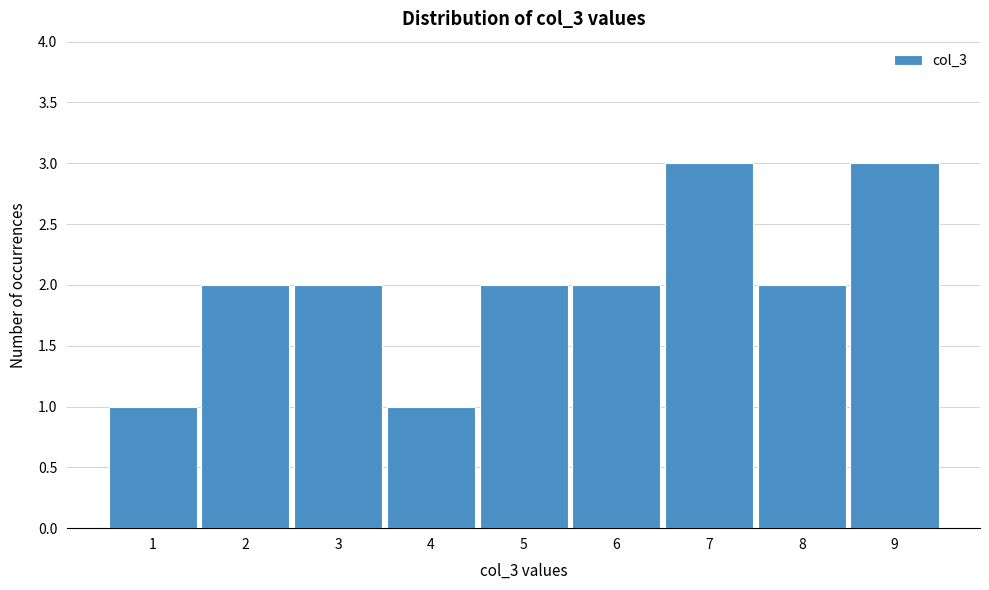

Reading left to right, transcribe this chart: for each bar, give the range it covers on the x-axis and its height. The values are not printed on the chart, so give them approximately, as read against the axis.

0.5 to 1.5: 1
1.5 to 2.5: 2
2.5 to 3.5: 2
3.5 to 4.5: 1
4.5 to 5.5: 2
5.5 to 6.5: 2
6.5 to 7.5: 3
7.5 to 8.5: 2
8.5 to 9.5: 3